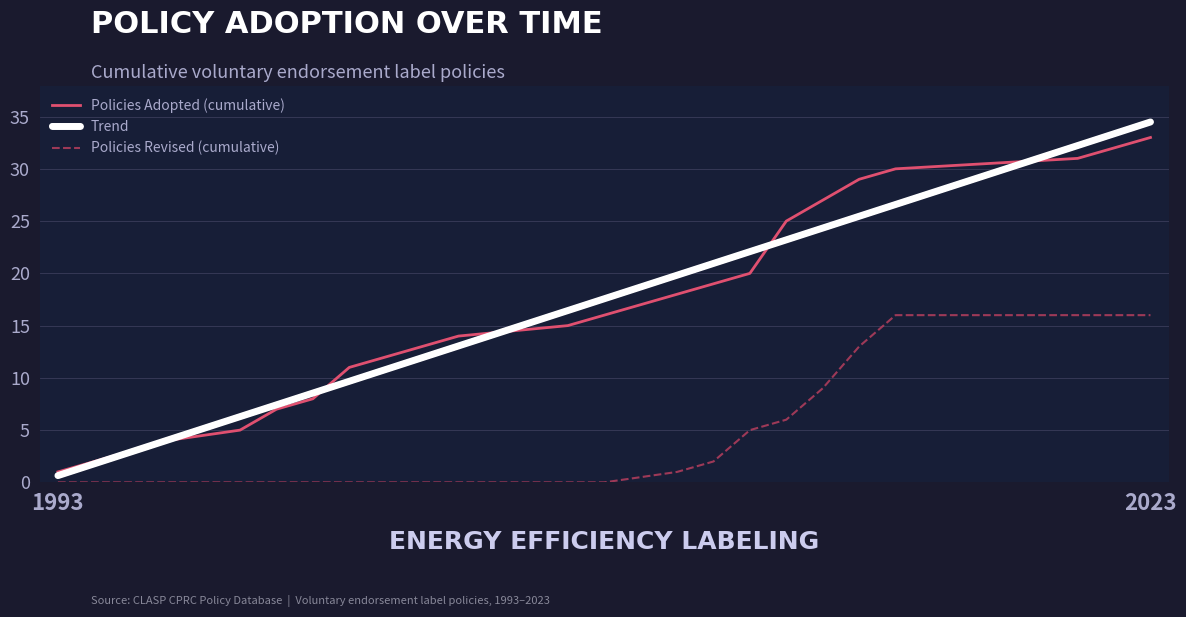

What is the maximum value shown in the chart?

34.5